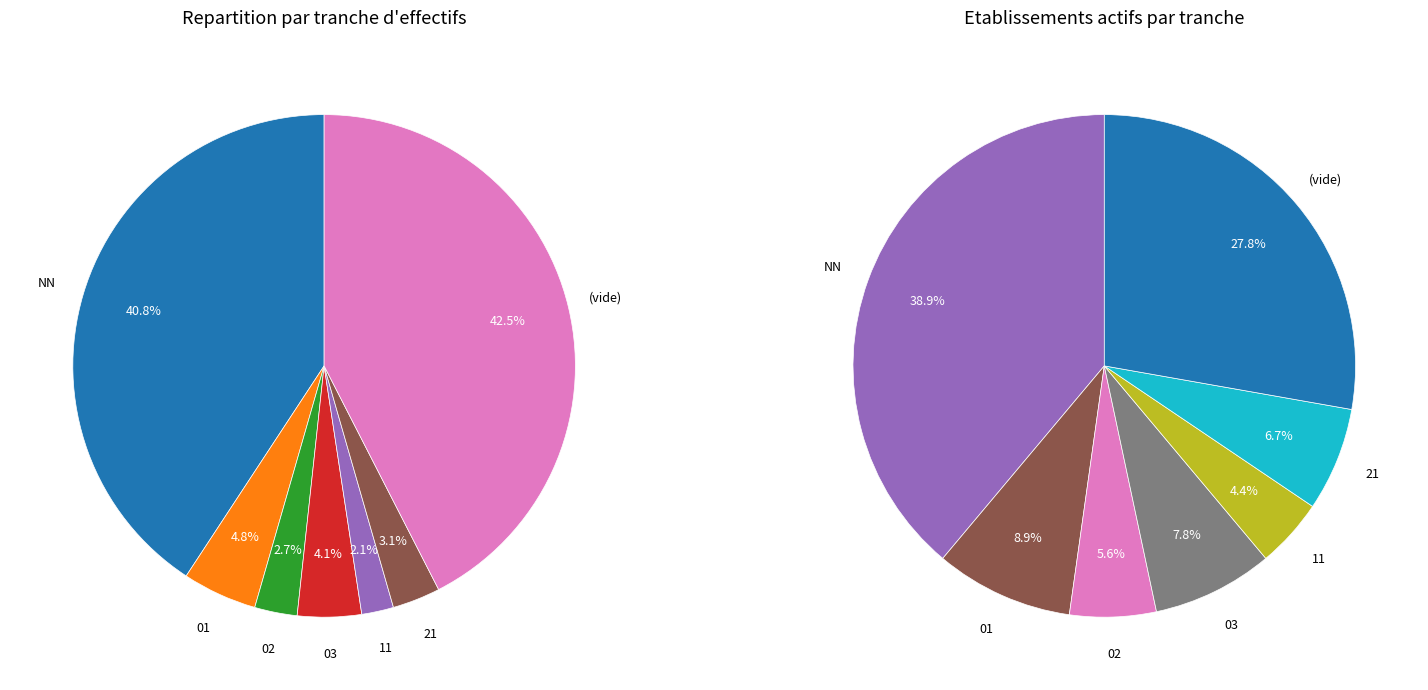

To the nearest percent, what portion does NN represent?

41%